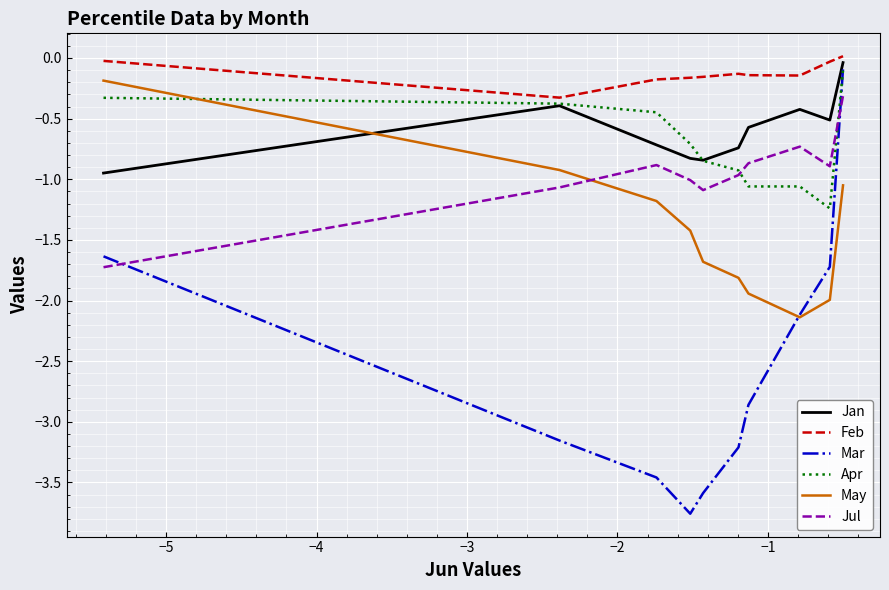

Which series has the widest spread of values?

Mar